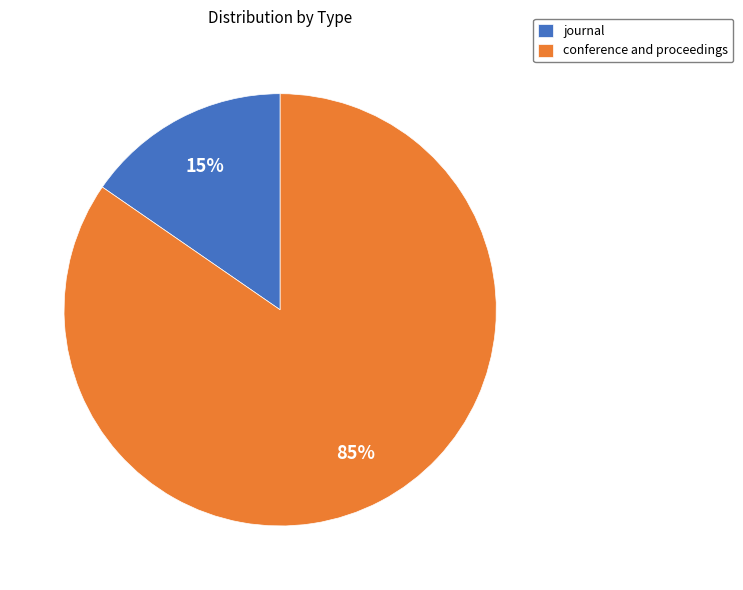

Do conference and proceedings and journal together represent more than half of the pie?

Yes